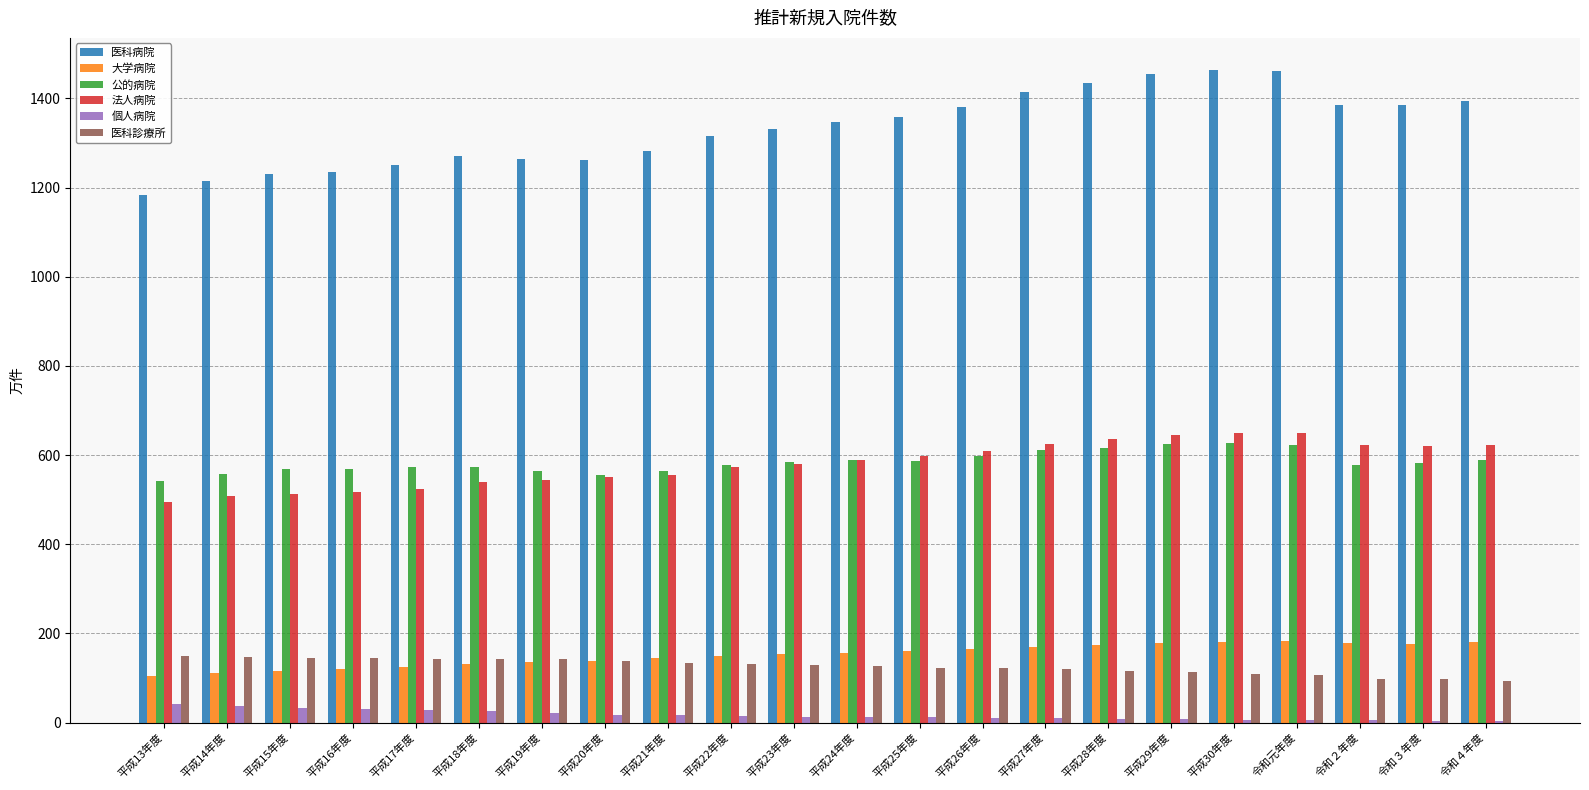

What is the total value across all series at 平成21年度?

2695.2